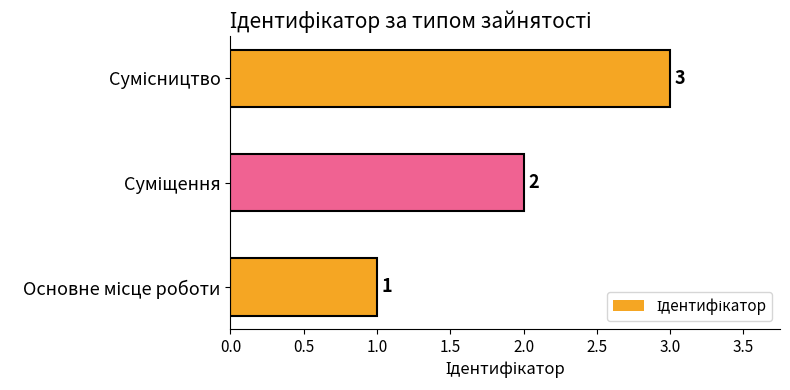

What is the greatest value displayed?

3